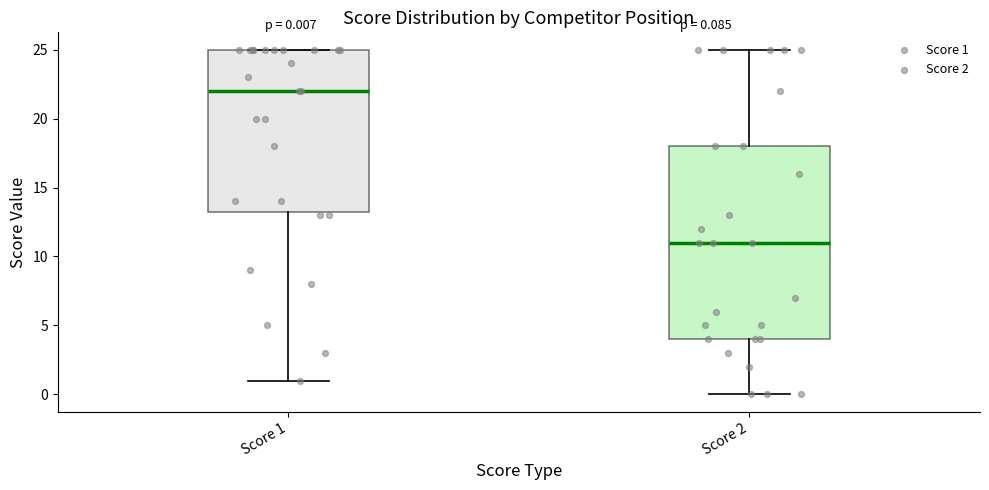

Comparing the boxes themselves (not the whiskers), which one is the tallest?

Score 2